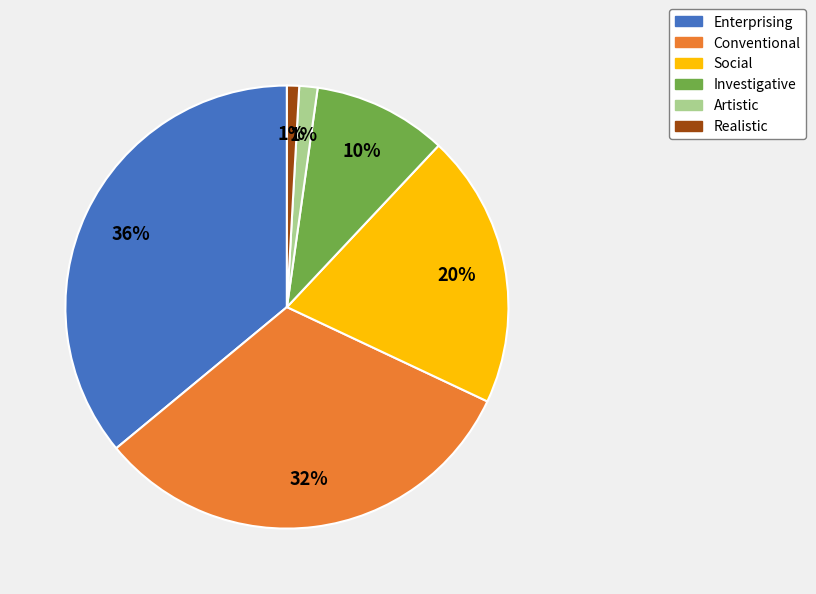

Which has a higher value, Realistic or Investigative?

Investigative